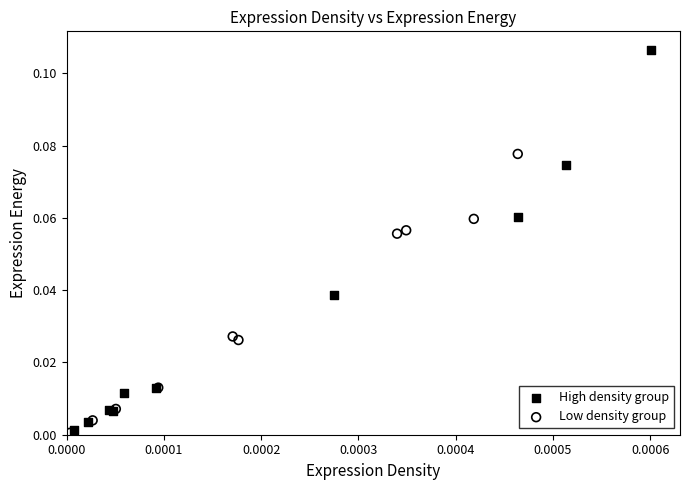

Which series has the widest spread of Y values?

High density group